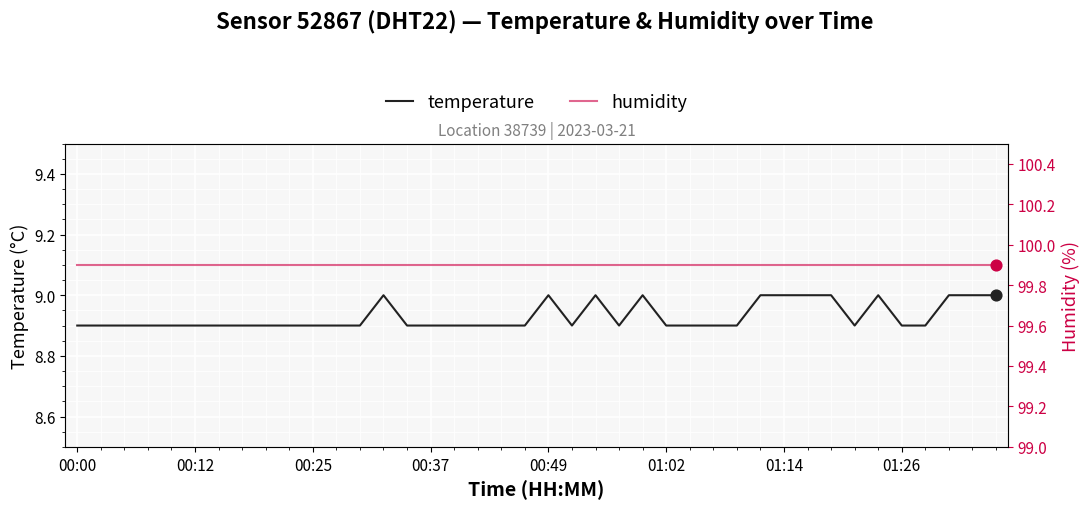

Which series has the widest spread of Y values?

temperature